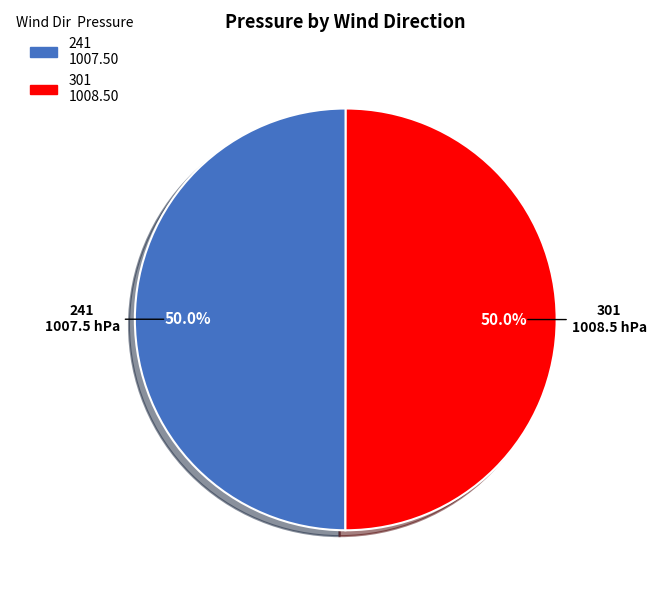

Approximately how many times larger is the value at 301 compared to 241?

1.0